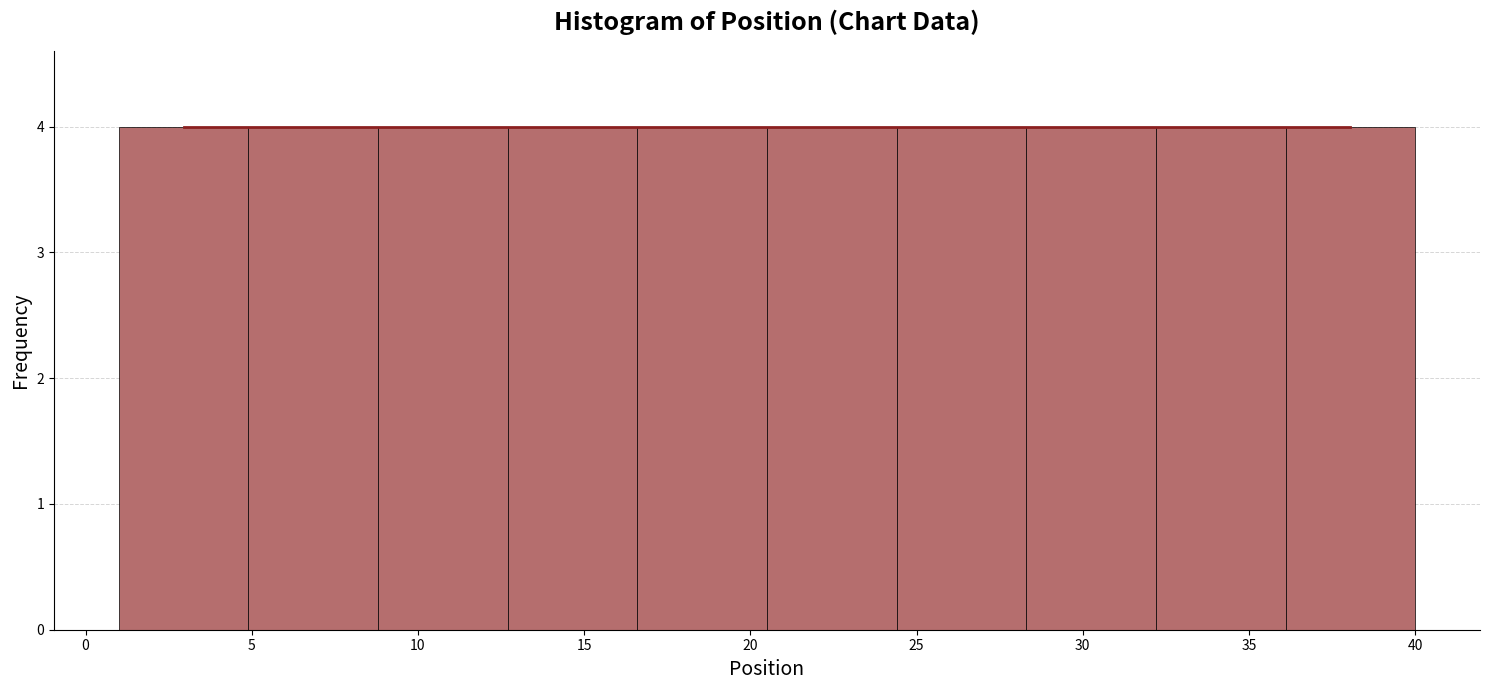

Reading left to right, list every bar in this chart as the range it spans on the x-axis followed by its height. Neither the bar edges nor the heights are printed on the chart, so give them approximately, as read against the axes.

1.0 to 4.9: 4
4.9 to 8.8: 4
8.8 to 12.7: 4
12.7 to 16.6: 4
16.6 to 20.5: 4
20.5 to 24.4: 4
24.4 to 28.3: 4
28.3 to 32.2: 4
32.2 to 36.1: 4
36.1 to 40.0: 4